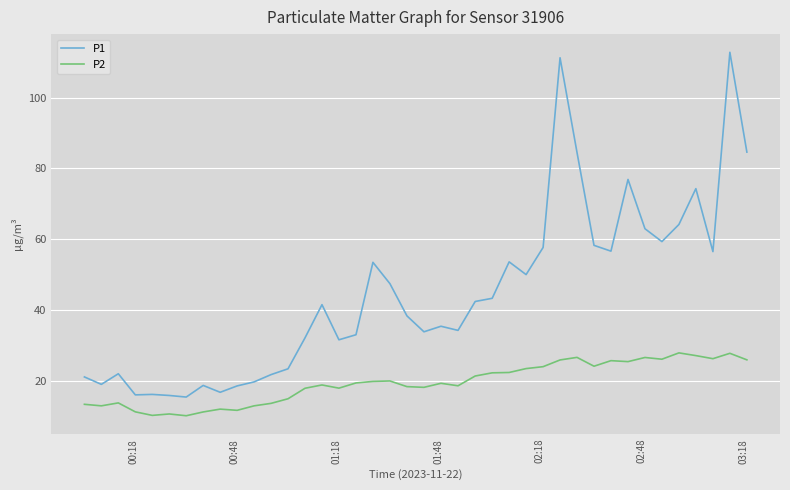

True or false: P1 and P2 intersect in this chart.

False